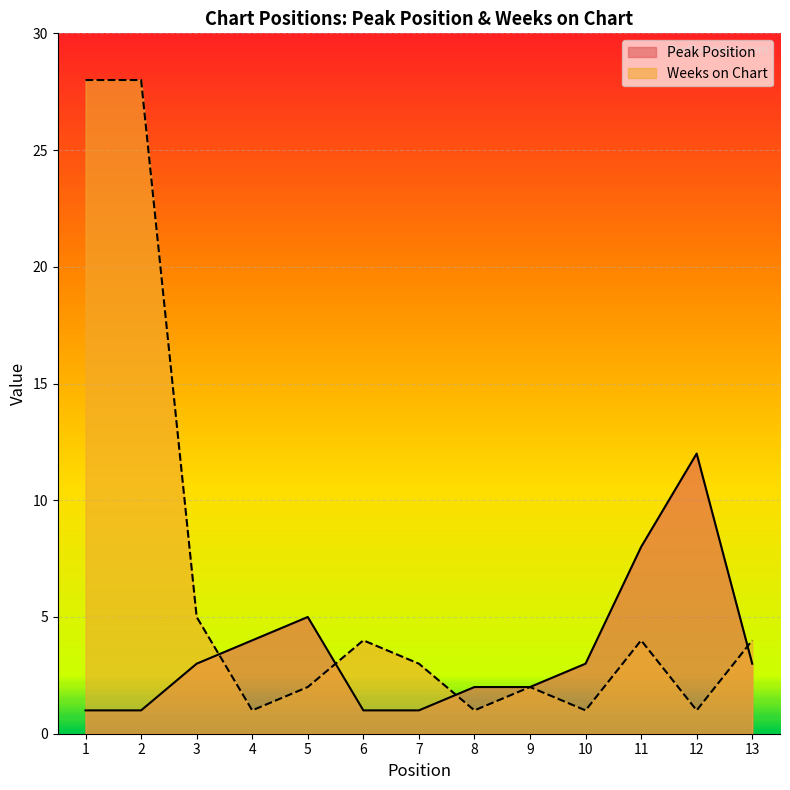

True or false: Weeks on Chart has more than 1 points higher than both neighbors.

True